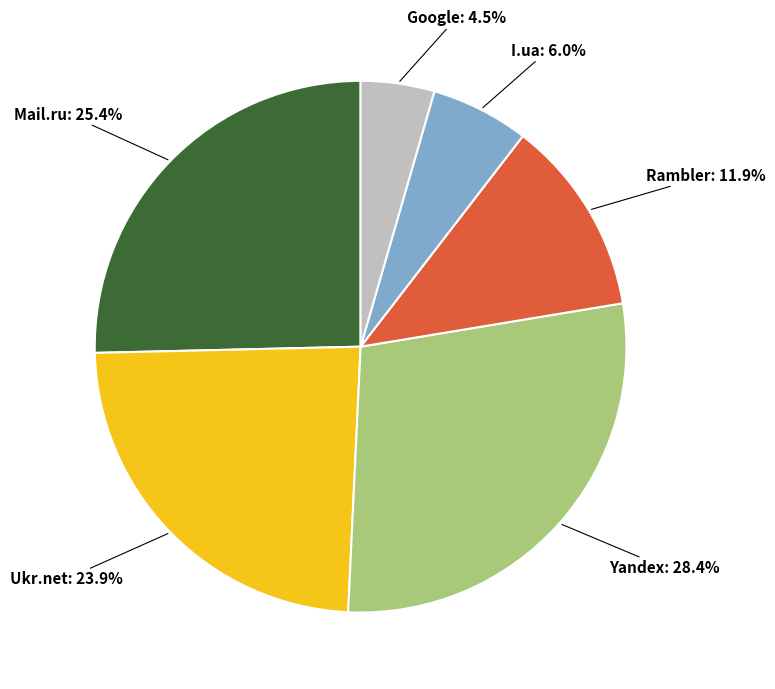

Is there a majority slice in this chart?

No